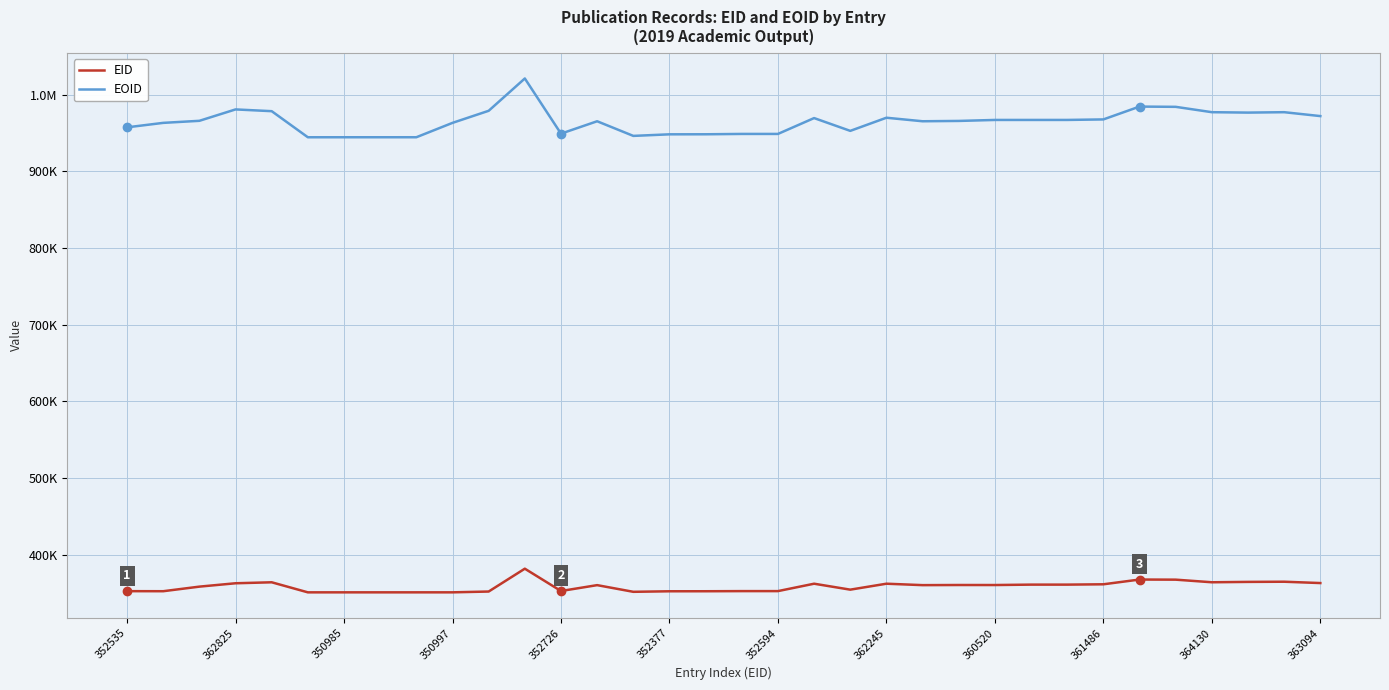

Rank the series by their maximum value, from lowest to highest.

EID, EOID